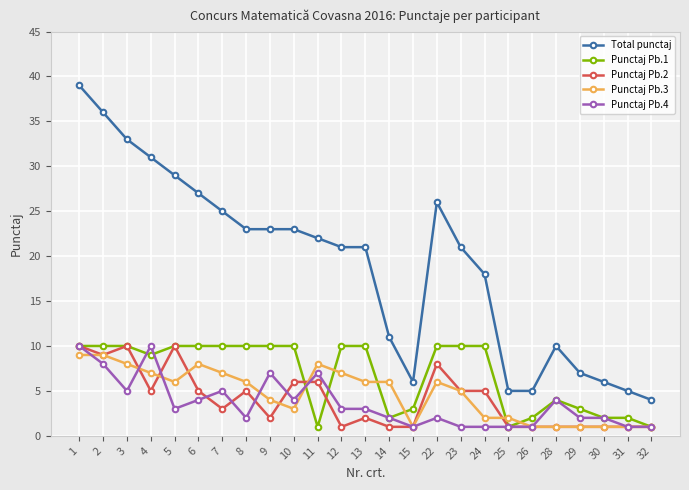

What is the spread (max minus min) of values at 22?

24